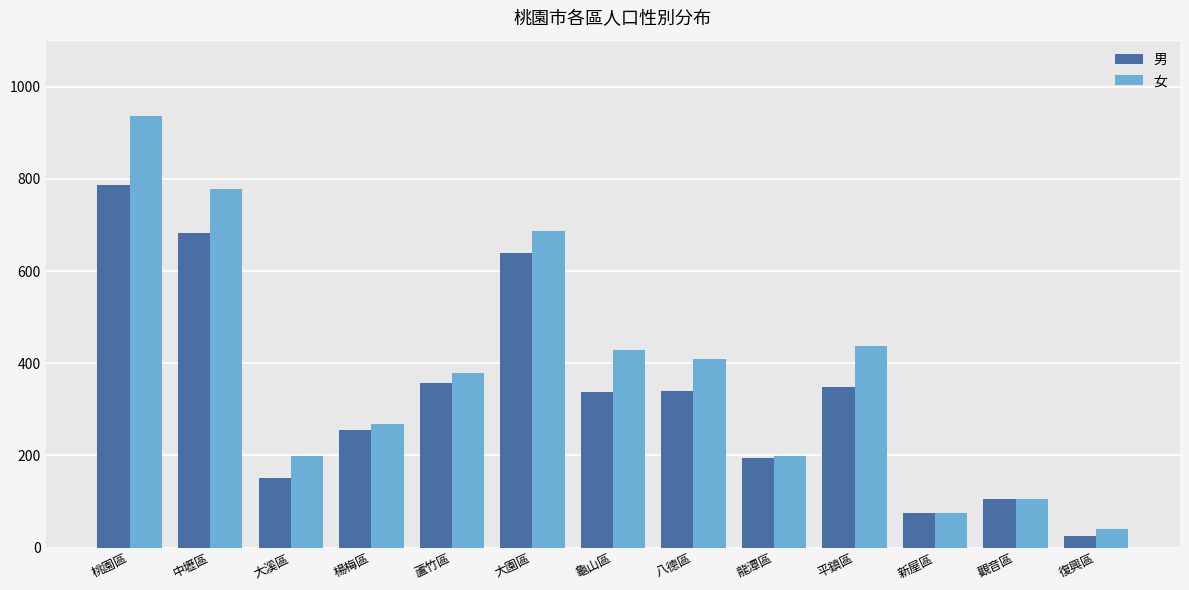

What are all the series names shown in the legend?

男, 女